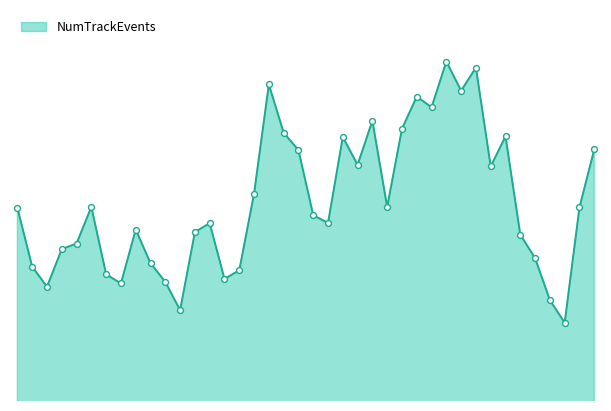

Is this an area chart (filled region under the line)?

Yes